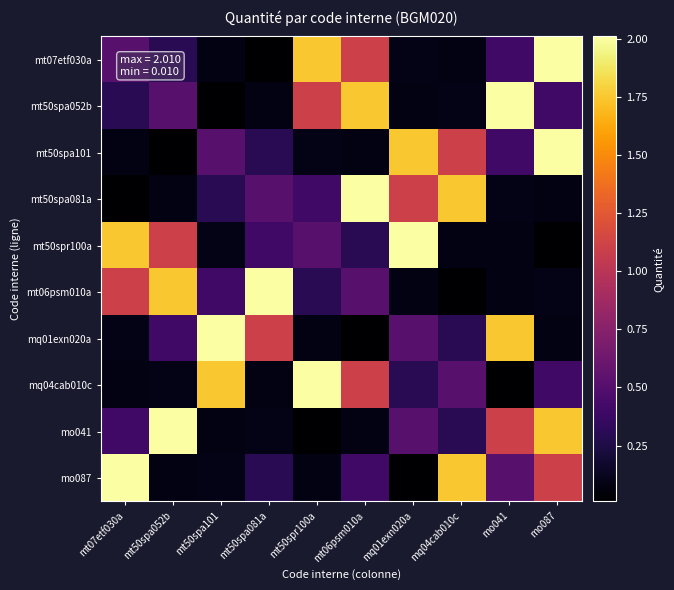

At which category is the sum across all series the highest?

mo087